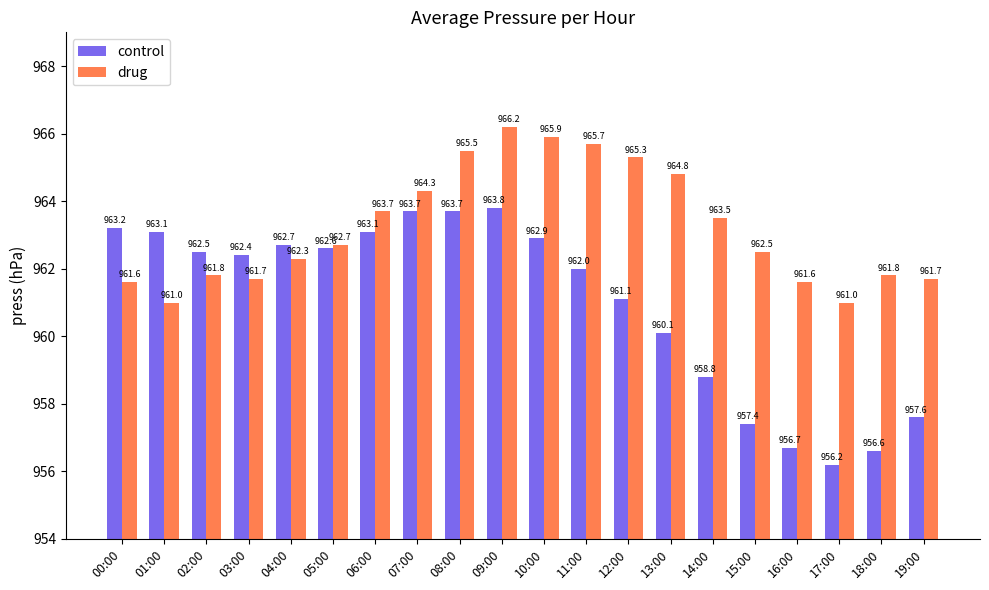

What is the highest value of the drug series?

966.2